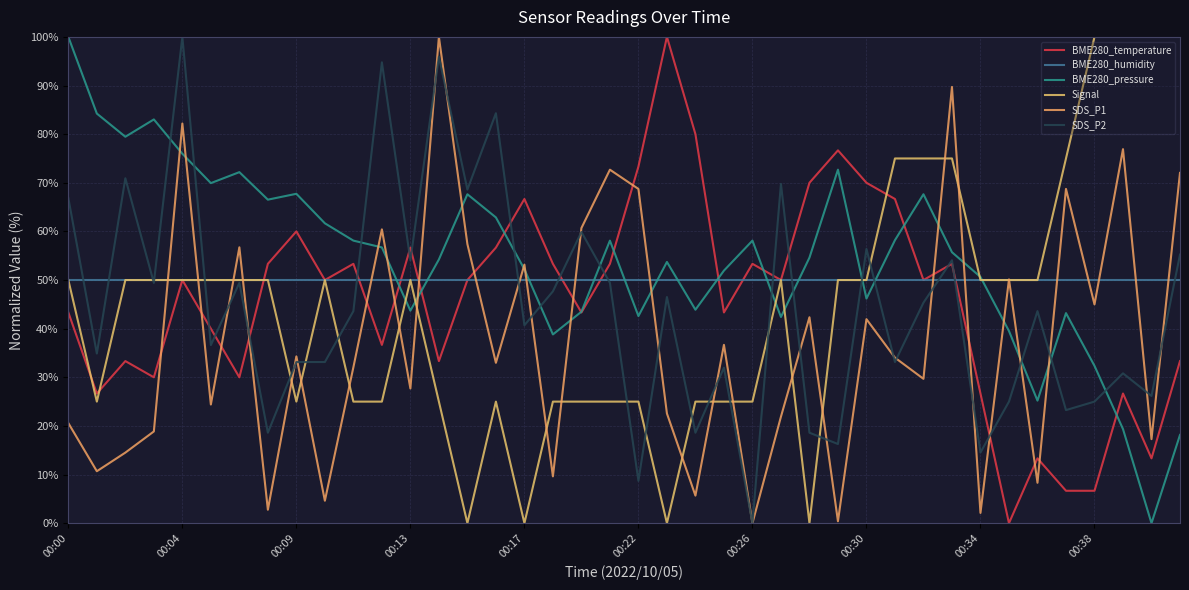

Does the chart have visible grid lines?

Yes